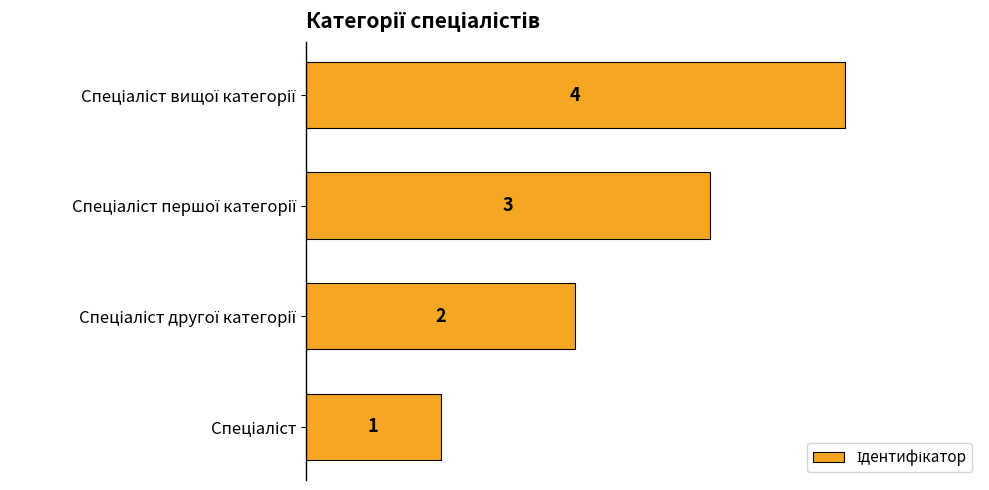

What is the difference between the maximum and second lowest values?

2